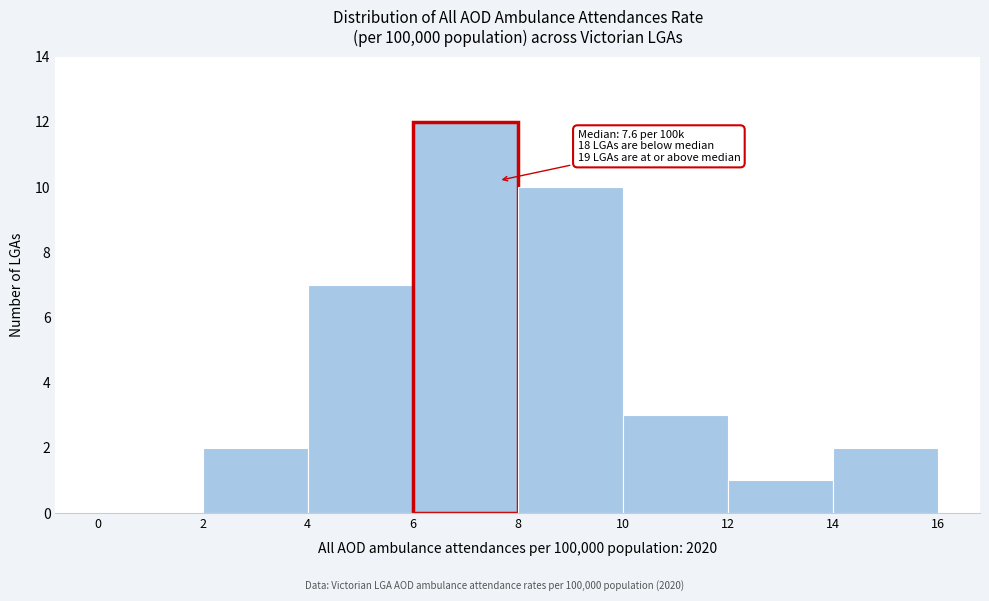

Over which range of the x-axis is the bar tallest?

6 to 8